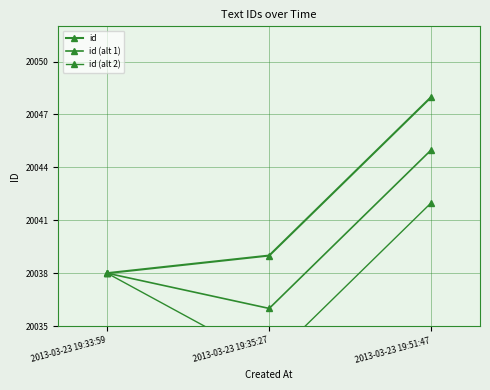

At 2013-03-23 19:33:59, list the series in order from largest to smallest.

id, id (alt 1), id (alt 2)